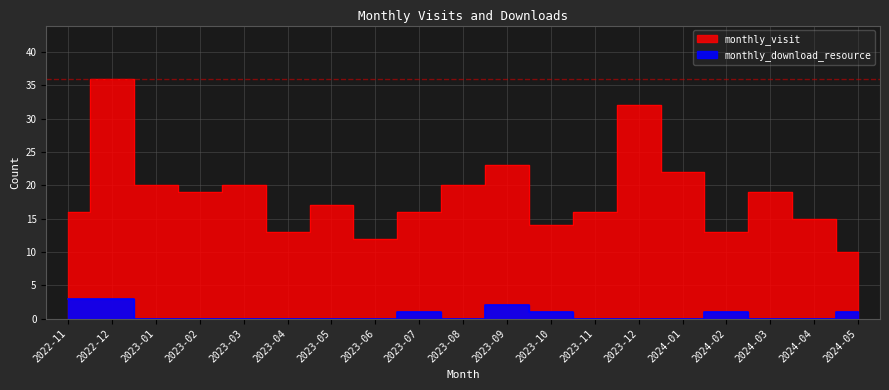

True or false: monthly_visit and monthly_download_resource intersect in this chart.

False